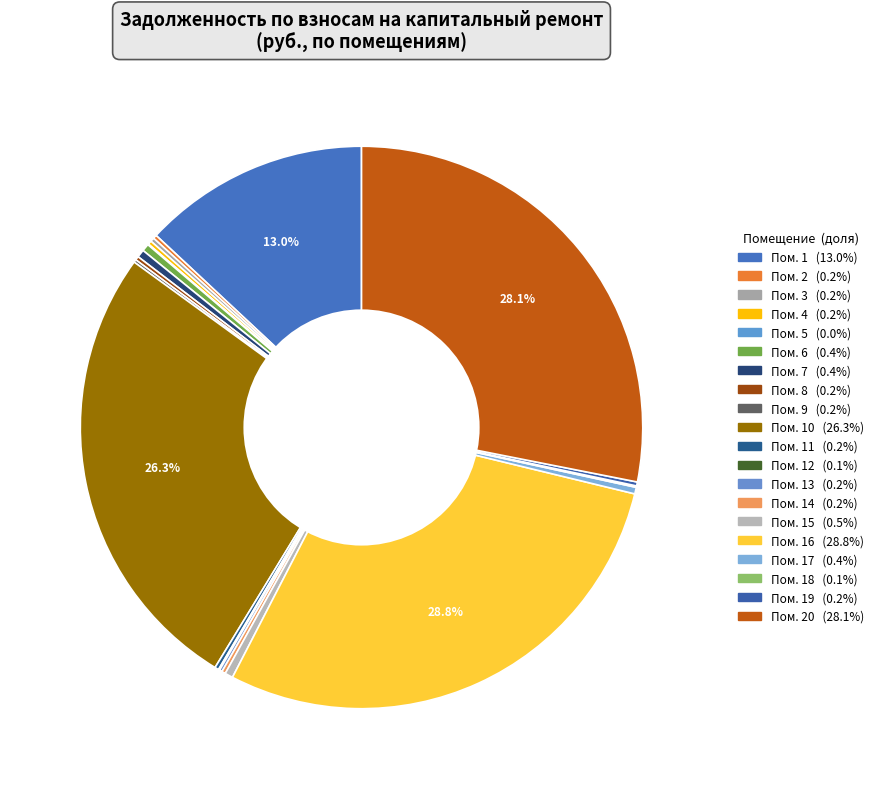

What is the largest slice in the pie chart?

16